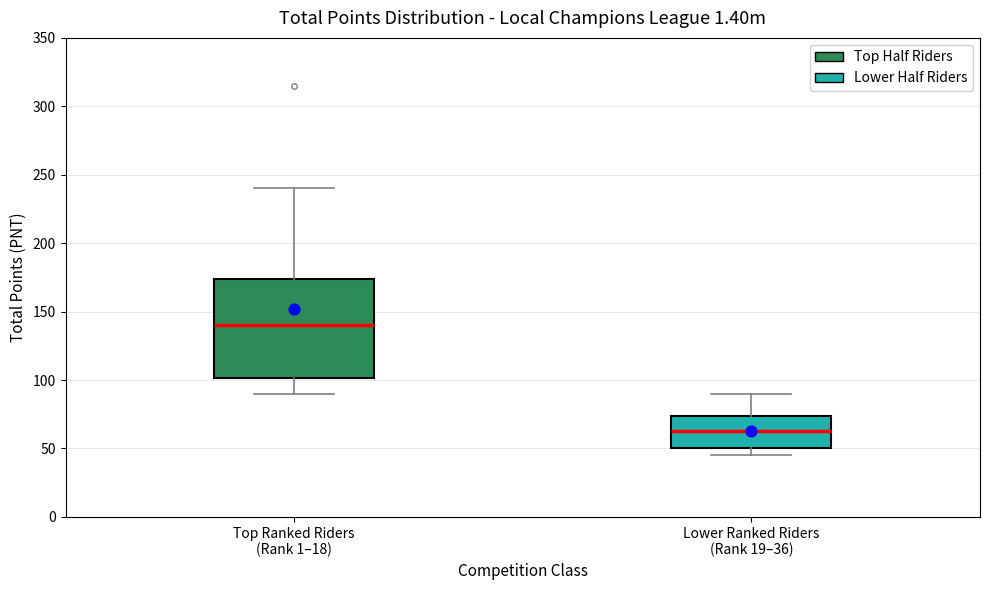

Reading left to right, transcribe this box plot: for each box, give where its median line is, the range the box spans, and where its two whiskers end, as read against the y-axis. The values are not printed on the chart, so give them approximately, as read against the axis.

Top Ranked Riders (Rank 1–18): median 140, box 100 to 175, whiskers 90 to 240
Lower Ranked Riders (Rank 19–36): median 65, box 50 to 75, whiskers 45 to 90